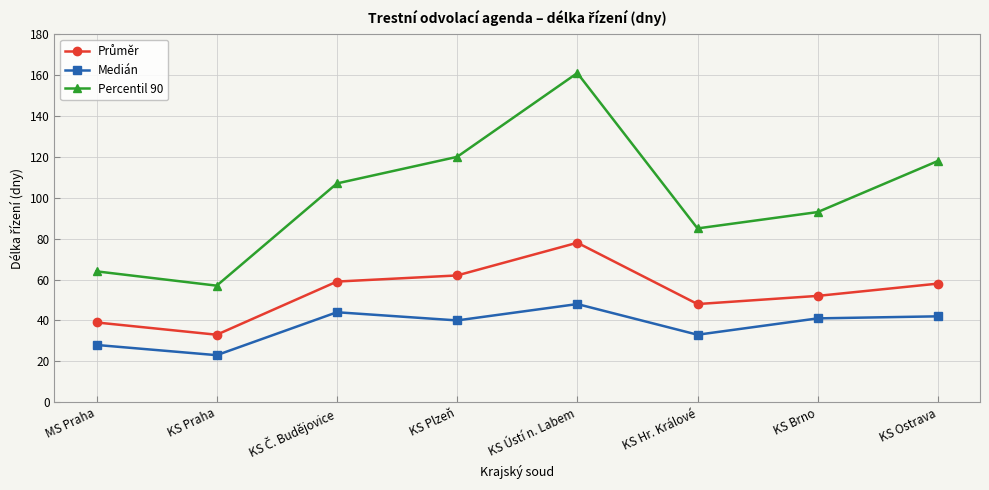

The Medián series shows 11 at KS Brno. True or false?

False